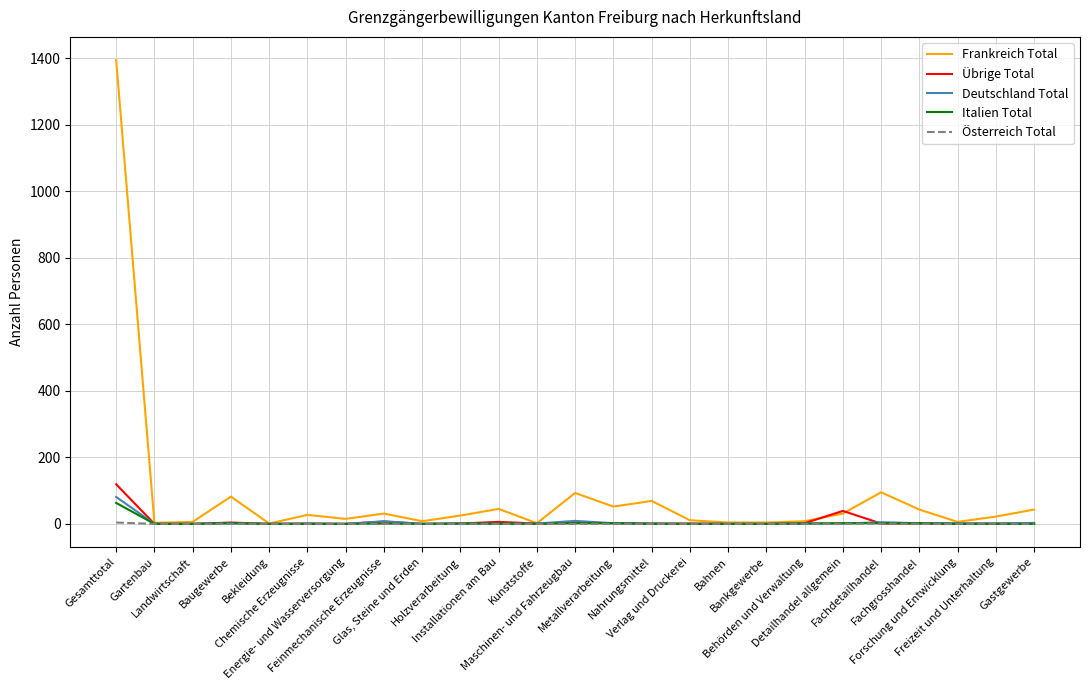

How many Österreich Total values are between 0 and 1?

24